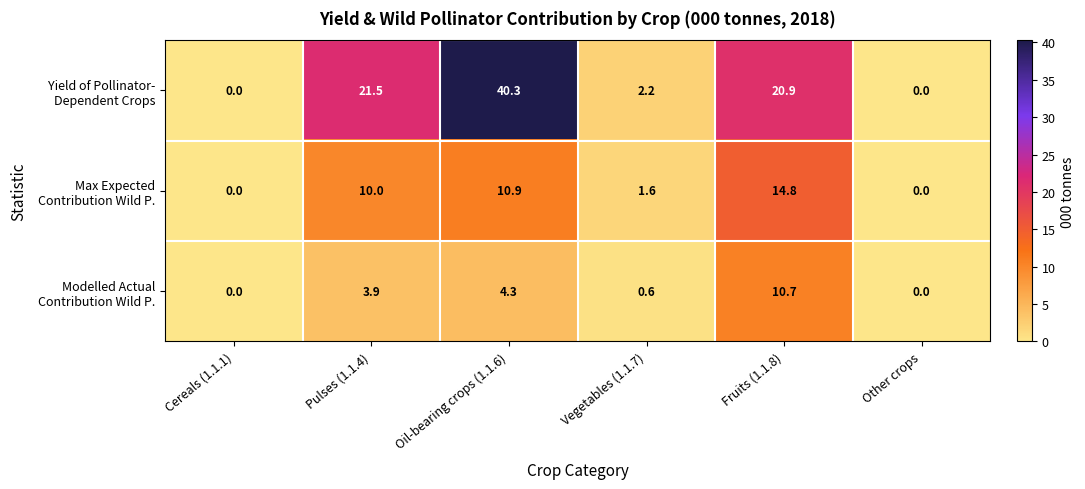

Count the number of data series in this chart.

3